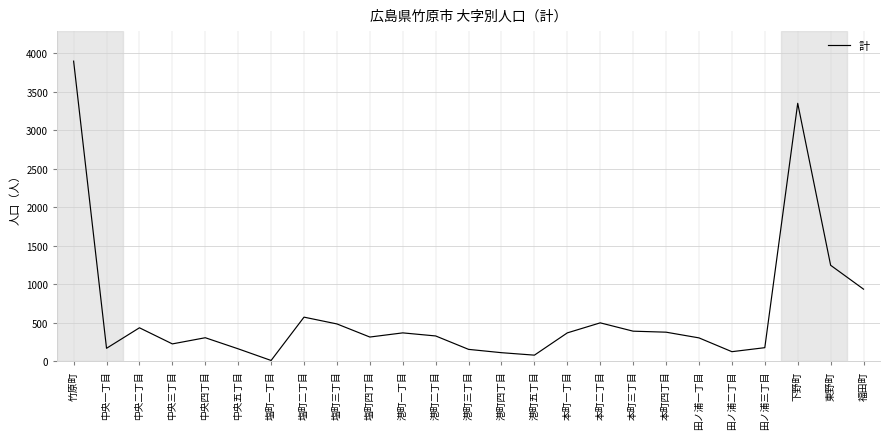

At which label is the value closest to 1954?

東野町